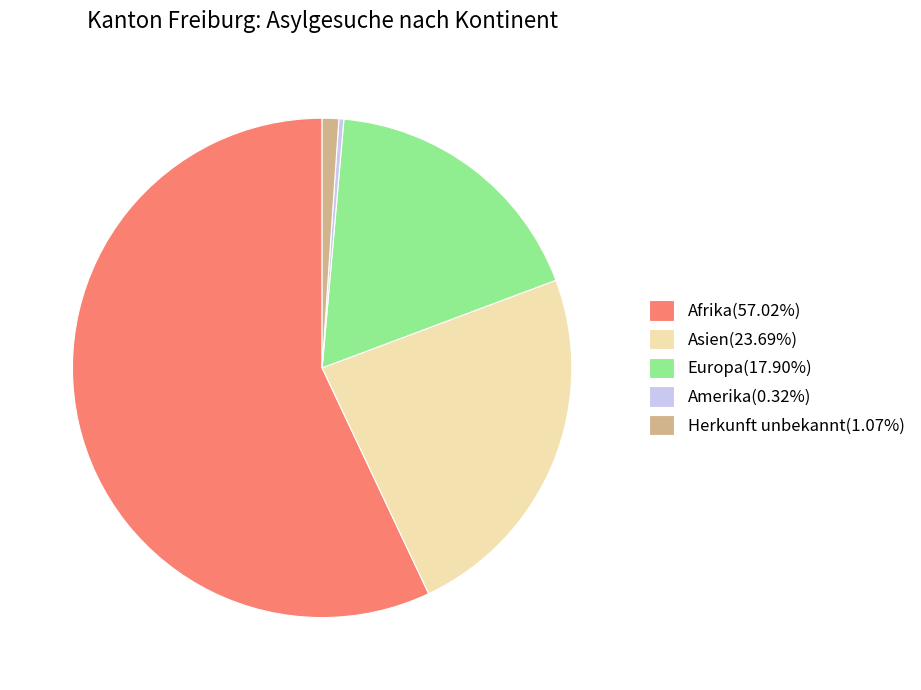

How many segments does this pie chart have?

5